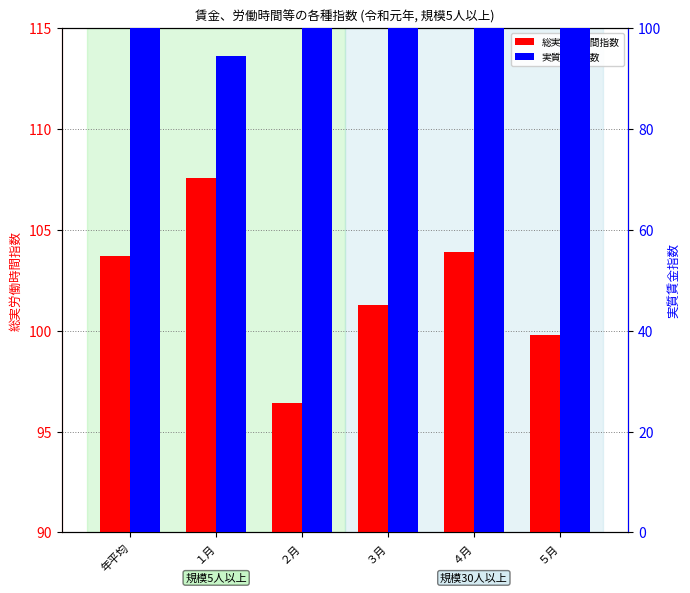

Read the 総実労働時間指数 value at ５月.

99.8